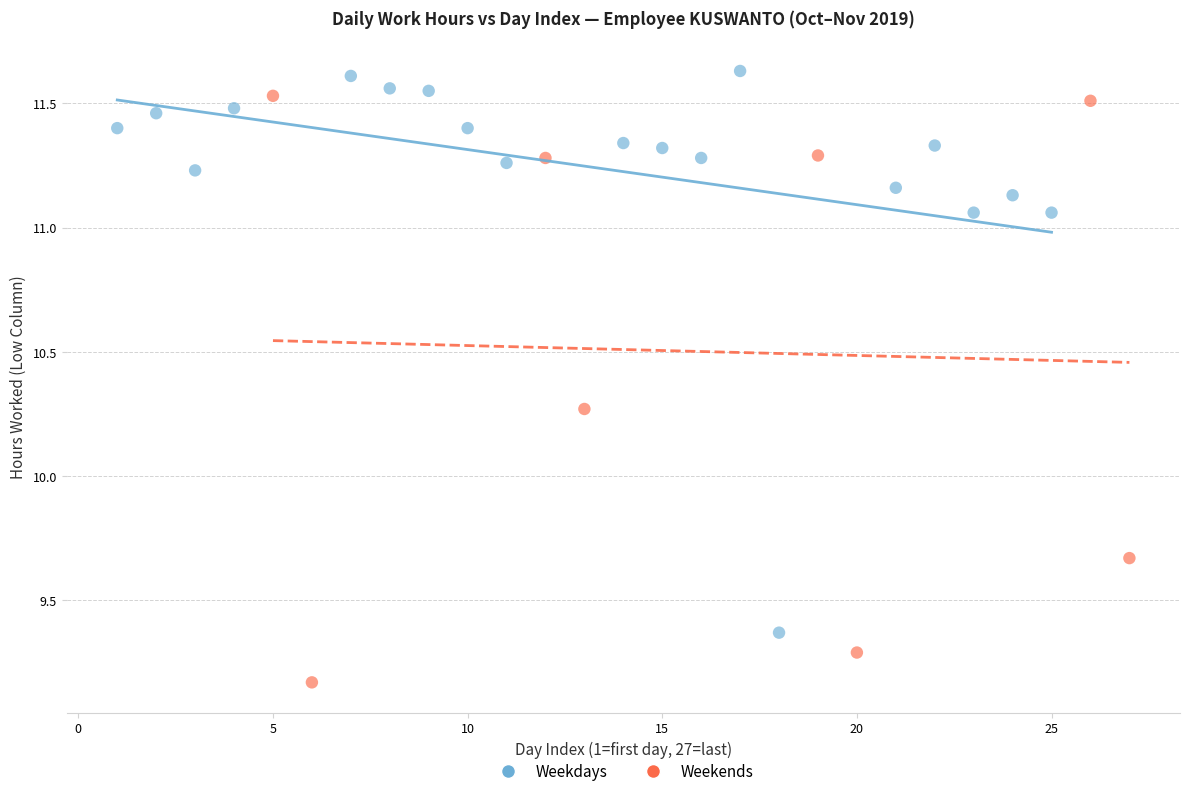

Which series contains the lowest Y value?

Weekends